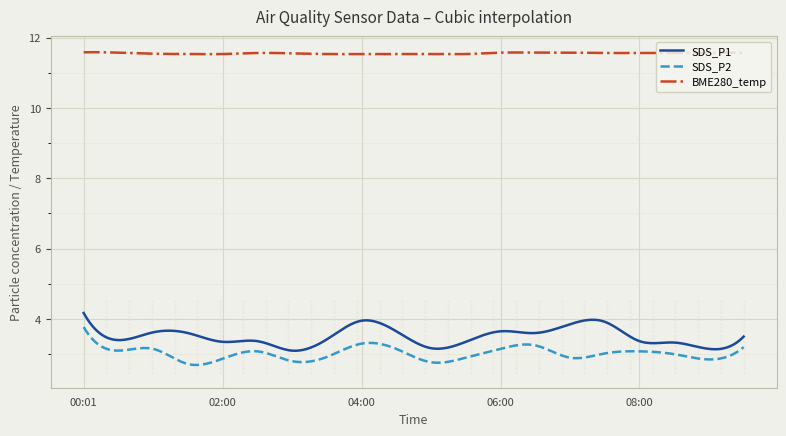

Which series has the largest total across all categories?

BME280_temp